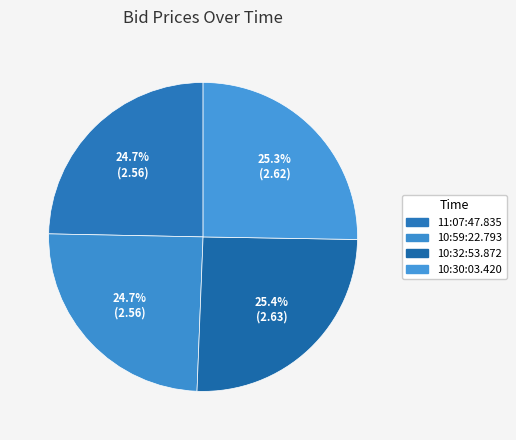

What percentage is the 10:59:22.793 slice, to the nearest percent?

25%